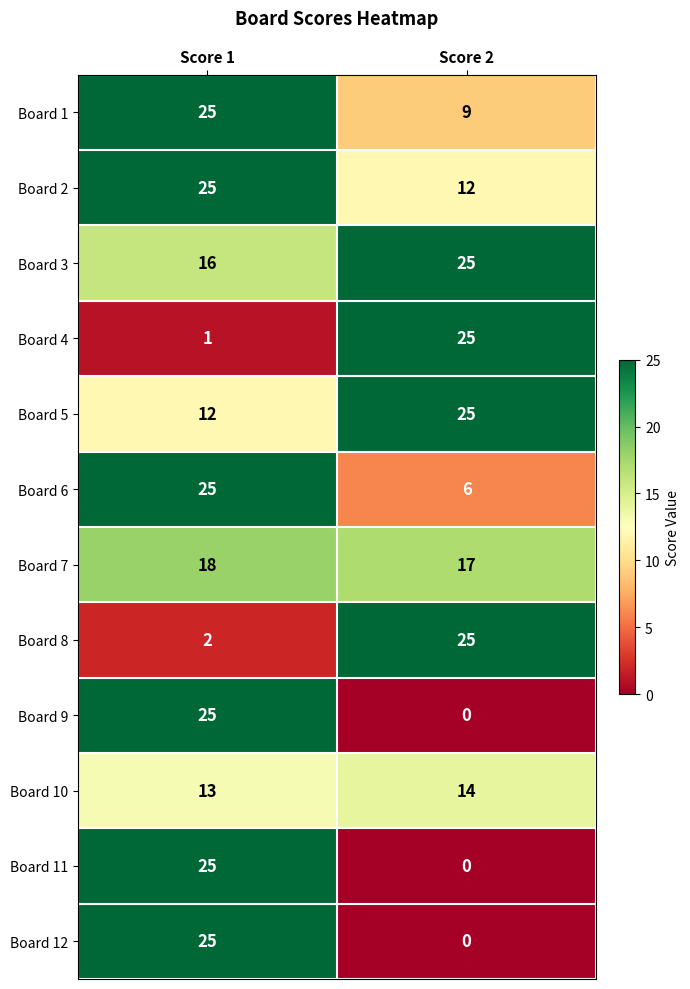

Count the number of categories in the chart.

2